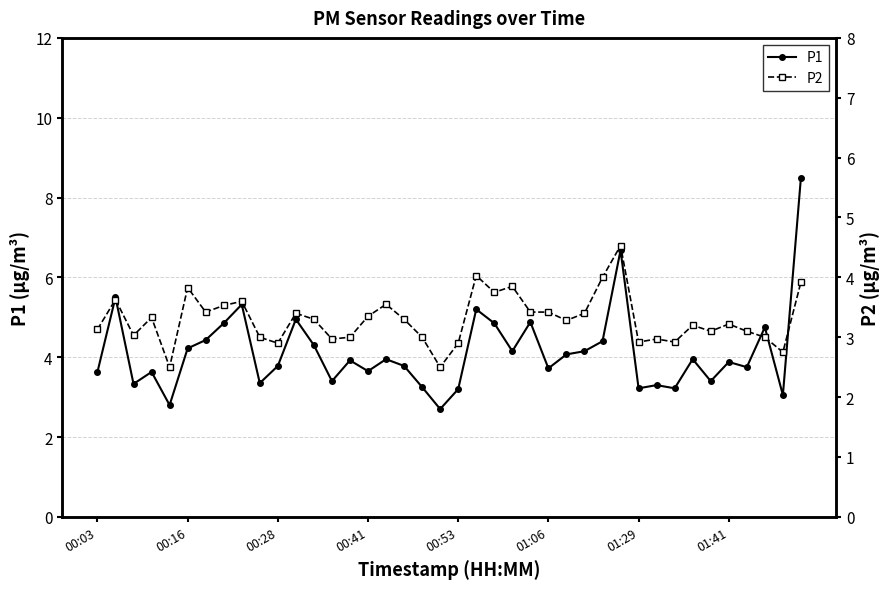

What is the value of the P2 point at the 18th from the left?

3.3